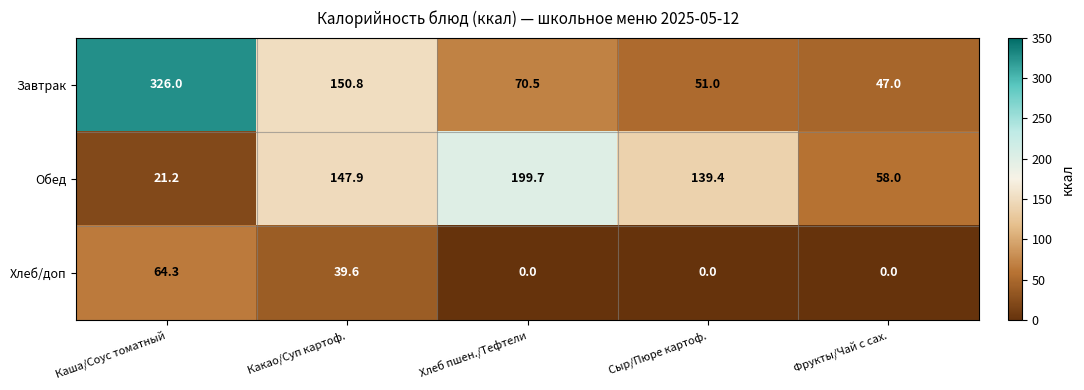

Reading left to right, extract all data points from this chart.

Завтрак: Каша/Соус томатный=326.0	Какао/Суп картоф.=150.8	Хлеб пшен./Тефтели=70.5	Сыр/Пюре картоф.=51.0	Фрукты/Чай с сах.=47.0
Обед: Каша/Соус томатный=21.2	Какао/Суп картоф.=147.9	Хлеб пшен./Тефтели=199.7	Сыр/Пюре картоф.=139.4	Фрукты/Чай с сах.=58.0
Хлеб/доп: Каша/Соус томатный=64.3	Какао/Суп картоф.=39.6	Хлеб пшен./Тефтели=0.0	Сыр/Пюре картоф.=0.0	Фрукты/Чай с сах.=0.0